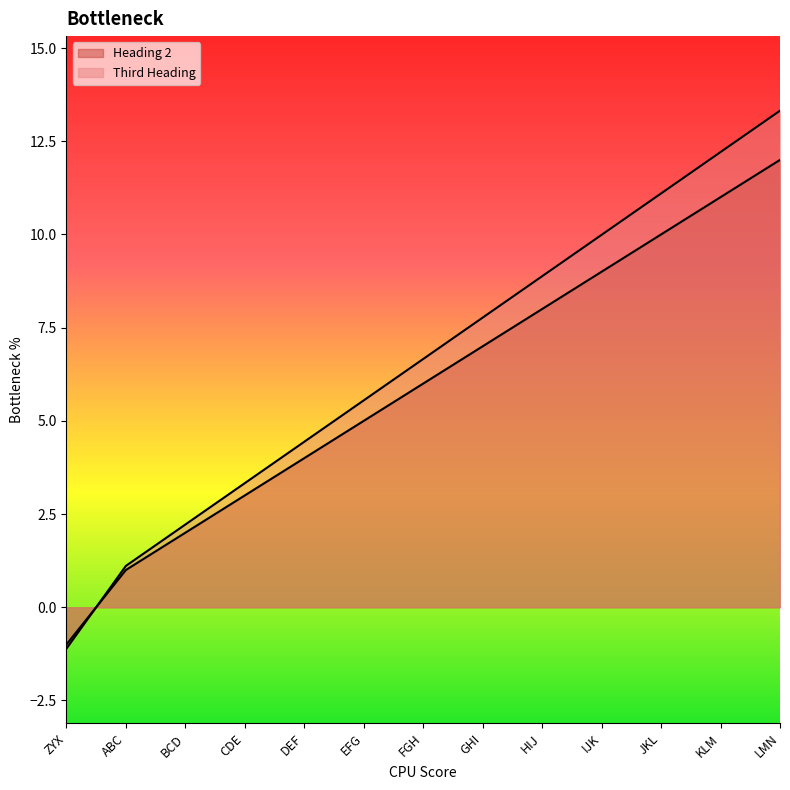

What is the value of the Heading 2 point at the 9th from the left?

8.0